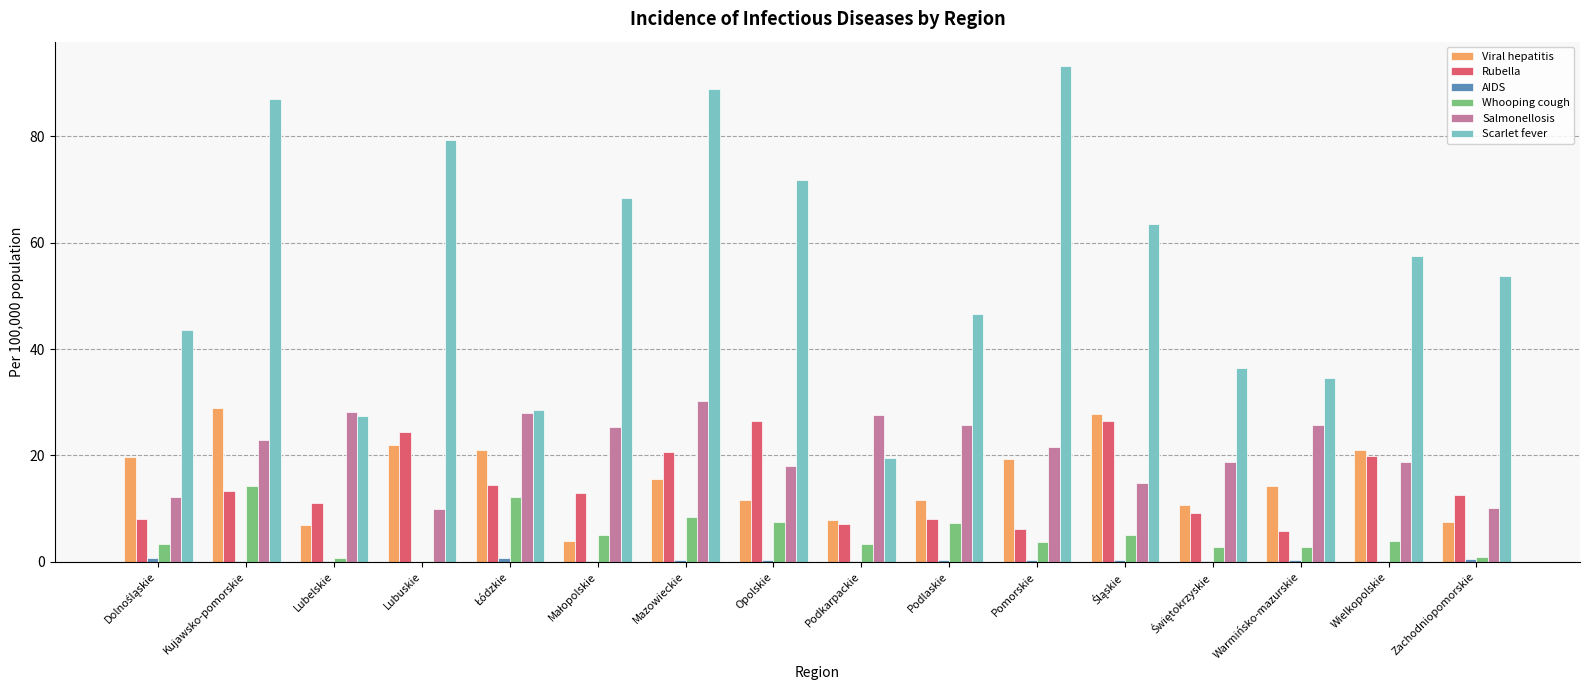

What is the greatest value displayed?

93.2